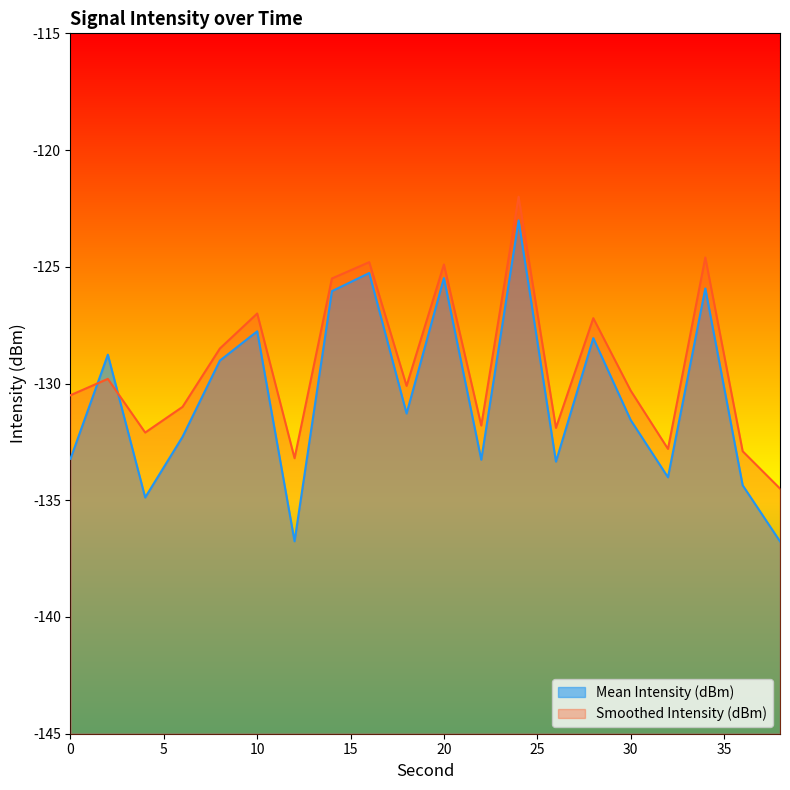

Which series has the largest range (max minus min)?

Mean Intensity (dBm)